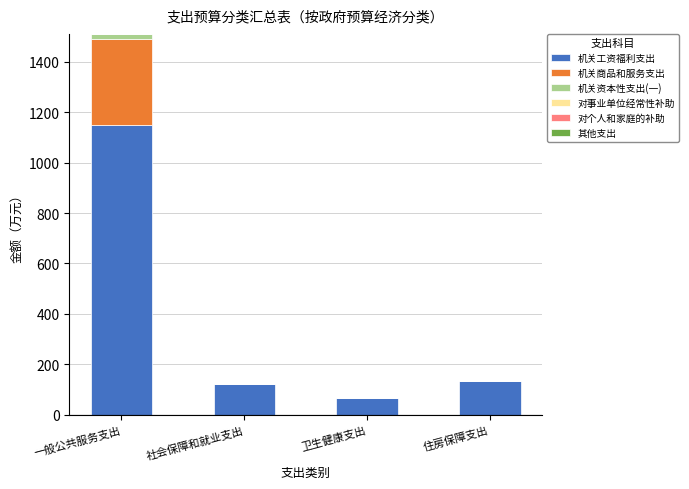

At which category is the sum across all series the highest?

一般公共服务支出